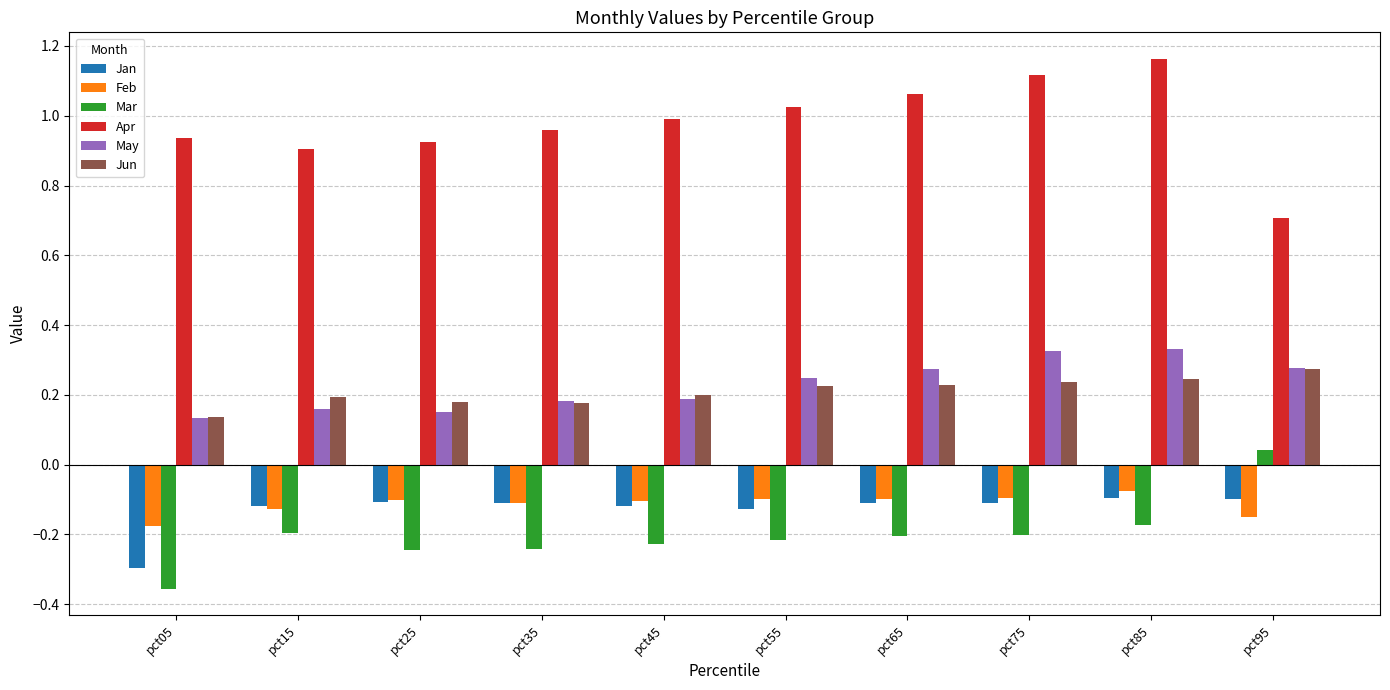

What is the spread (max minus min) of values at pct85?

1.3